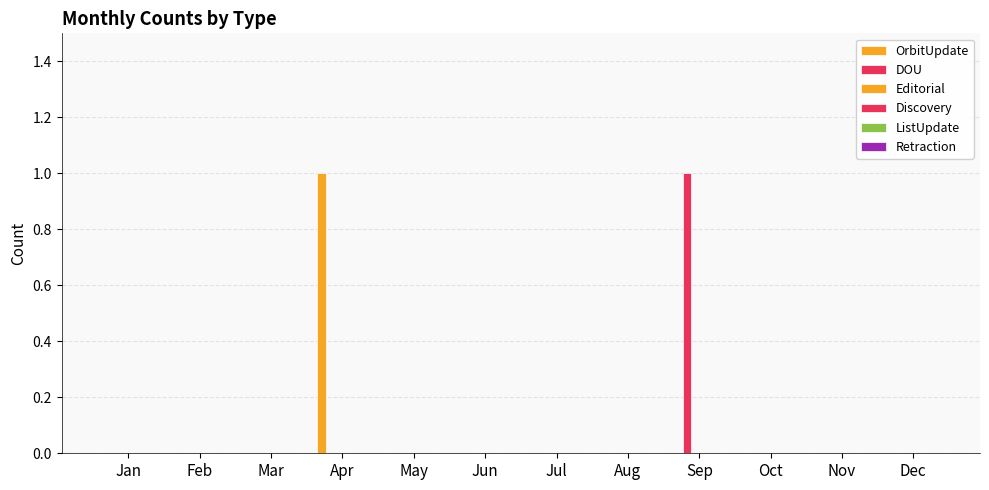

What is the maximum value shown in the chart?

1